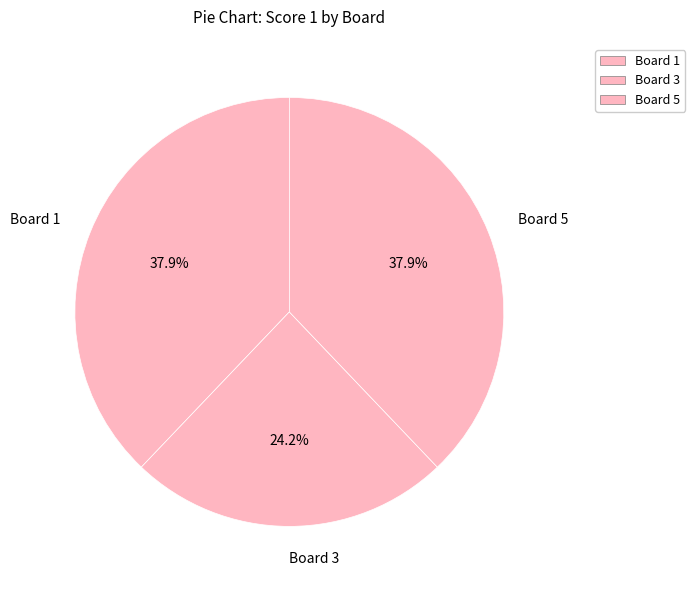

Is it true that Board 3 is 24% of the pie?

True